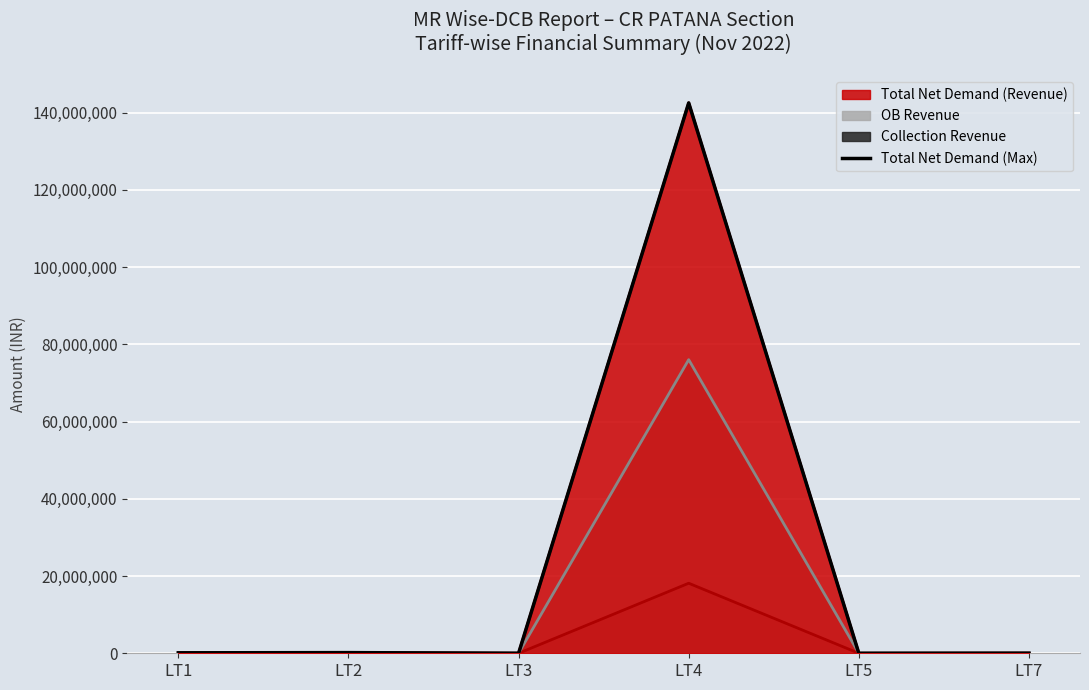

The chart shows a value of 171716.9 at LT2. True or false?

True